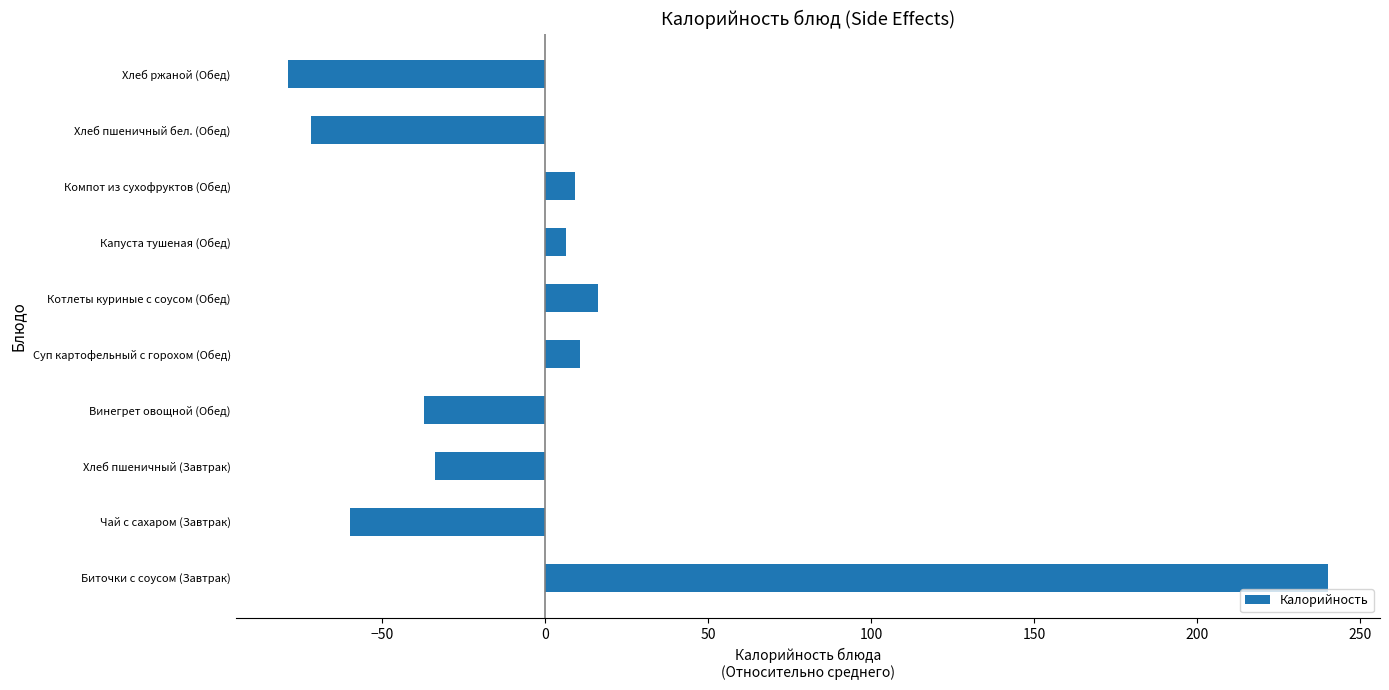

What is the difference between the second highest and second lowest values?

88.0